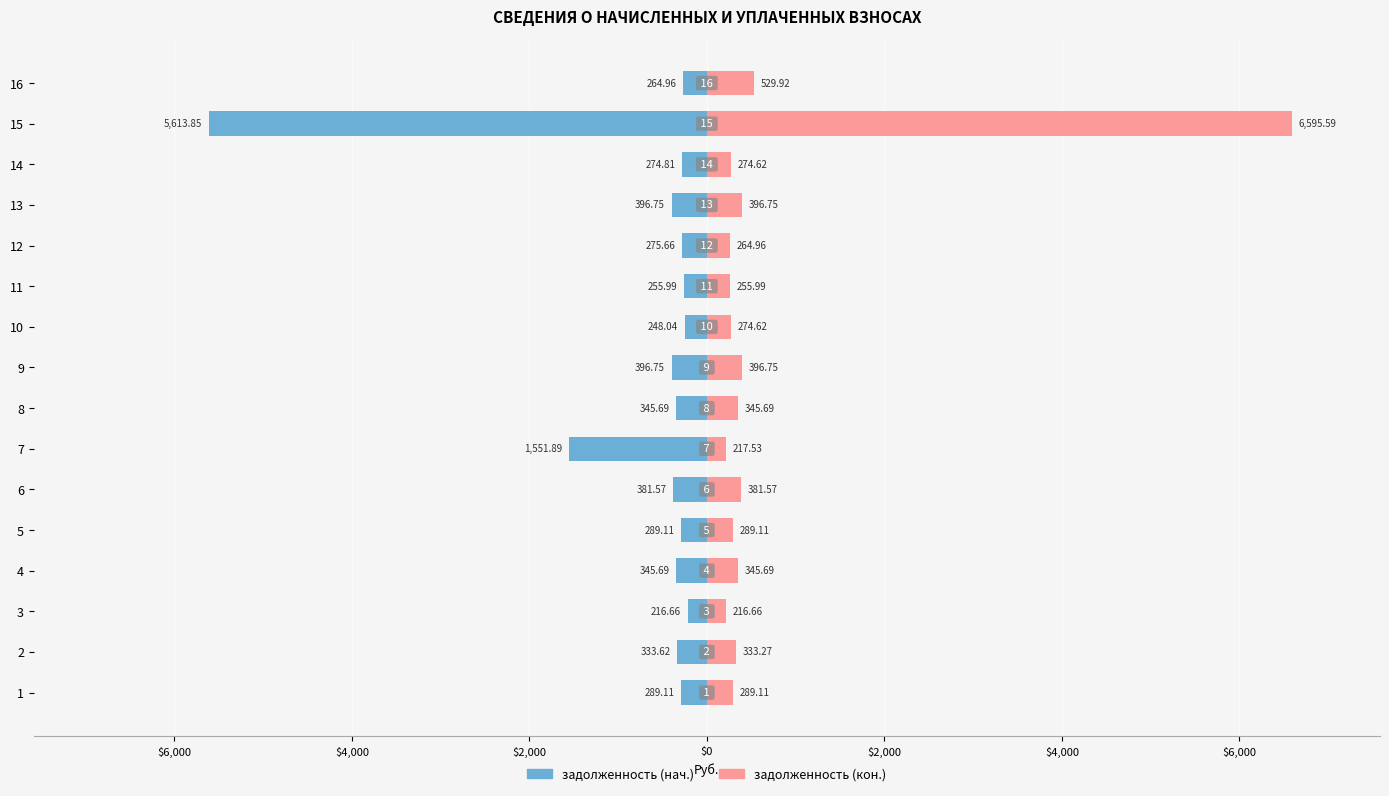

At how many categories does at least one series exceed -4076?

16